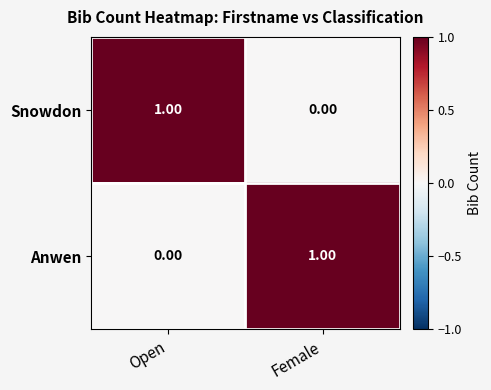

At which label does Anwen reach its minimum?

Open